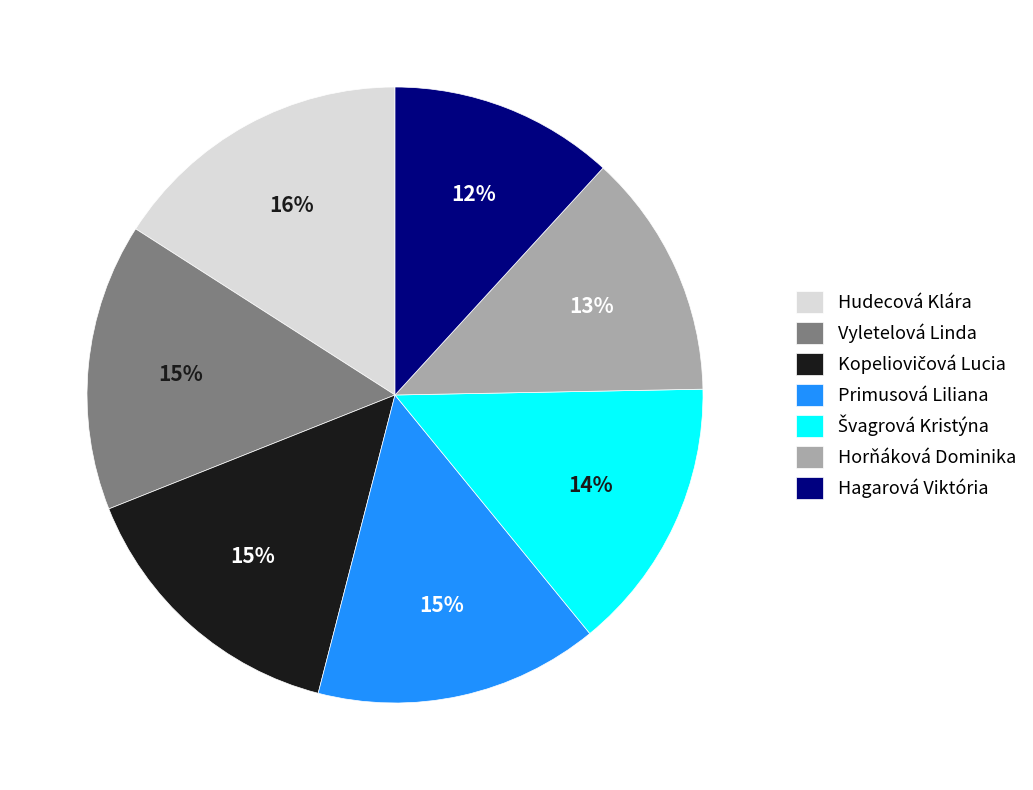

To the nearest percent, what percentage of the pie is Hudecová Klára?

16%